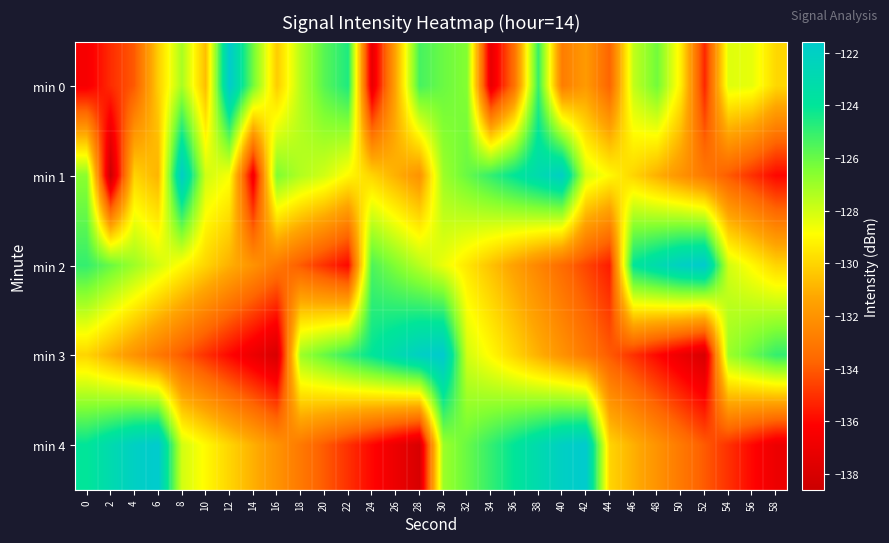

Reading left to right, list all the values displayed in this chart.

min 0: 0=-136.5	2=-135.1	4=-134.0	6=-130.2	8=-127.2	10=-130.6	12=-121.6	14=-126.2	16=-130.2	18=-127.5	20=-125.7	22=-124.6	24=-137.2	26=-131.3	28=-125.4	30=-126.0	32=-126.5	34=-137.2	36=-133.3	38=-125.1	40=-132.9	42=-131.7	44=-133.7	46=-127.7	48=-126.2	50=-129.3	52=-135.3	54=-128.2	56=-128.4	58=-129.9
min 1: 0=-126.7	2=-138.6	4=-130.0	6=-130.9	8=-121.8	10=-127.9	12=-128.8	14=-136.7	16=-126.4	18=-127.4	20=-128.0	22=-129.0	24=-130.0	26=-131.0	28=-132.0	30=-127.0	32=-126.0	34=-125.0	36=-124.0	38=-123.0	40=-122.0	42=-128.0	44=-129.0	46=-130.0	48=-131.0	50=-132.0	52=-133.0	54=-134.0	56=-135.0	58=-136.0
min 2: 0=-125.0	2=-126.0	4=-127.0	6=-128.0	8=-129.0	10=-130.0	12=-131.0	14=-132.0	16=-133.0	18=-134.0	20=-135.0	22=-136.0	24=-125.5	26=-126.5	28=-127.5	30=-128.5	32=-129.5	34=-130.5	36=-131.5	38=-132.5	40=-133.5	42=-134.5	44=-135.5	46=-124.0	48=-123.0	50=-122.0	52=-121.5	54=-128.0	56=-129.0	58=-130.0
min 3: 0=-130.0	2=-131.0	4=-132.0	6=-133.0	8=-134.0	10=-135.0	12=-136.0	14=-137.0	16=-138.0	18=-127.0	20=-126.0	22=-125.0	24=-124.0	26=-123.0	28=-122.0	30=-121.5	32=-128.0	34=-129.0	36=-130.0	38=-131.0	40=-132.0	42=-133.0	44=-134.0	46=-135.0	48=-136.0	50=-137.0	52=-138.0	54=-127.0	56=-126.0	58=-125.0
min 4: 0=-124.0	2=-123.0	4=-122.0	6=-121.5	8=-128.0	10=-129.0	12=-130.0	14=-131.0	16=-132.0	18=-133.0	20=-134.0	22=-135.0	24=-136.0	26=-137.0	28=-138.0	30=-127.0	32=-126.0	34=-125.0	36=-124.0	38=-123.0	40=-122.0	42=-121.5	44=-130.0	46=-131.0	48=-132.0	50=-133.0	52=-134.0	54=-135.0	56=-136.0	58=-137.0